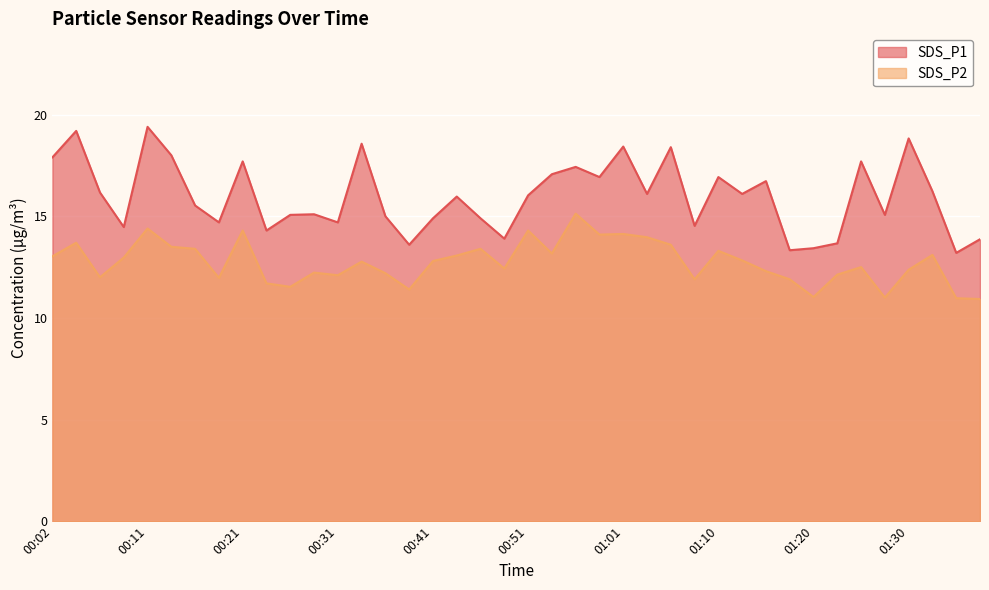

Rank the series by their maximum value, from lowest to highest.

SDS_P2, SDS_P1